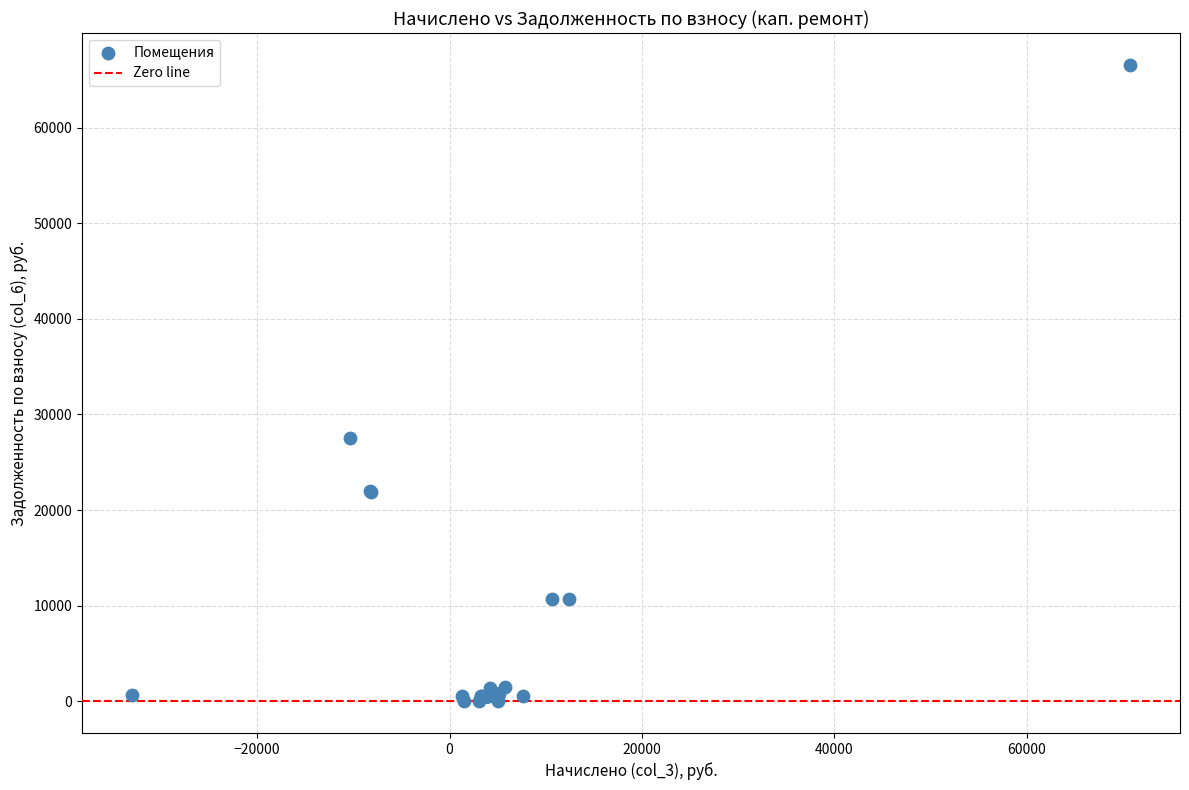

What Y value in the scatter plot is closest to 33286?

27544.8